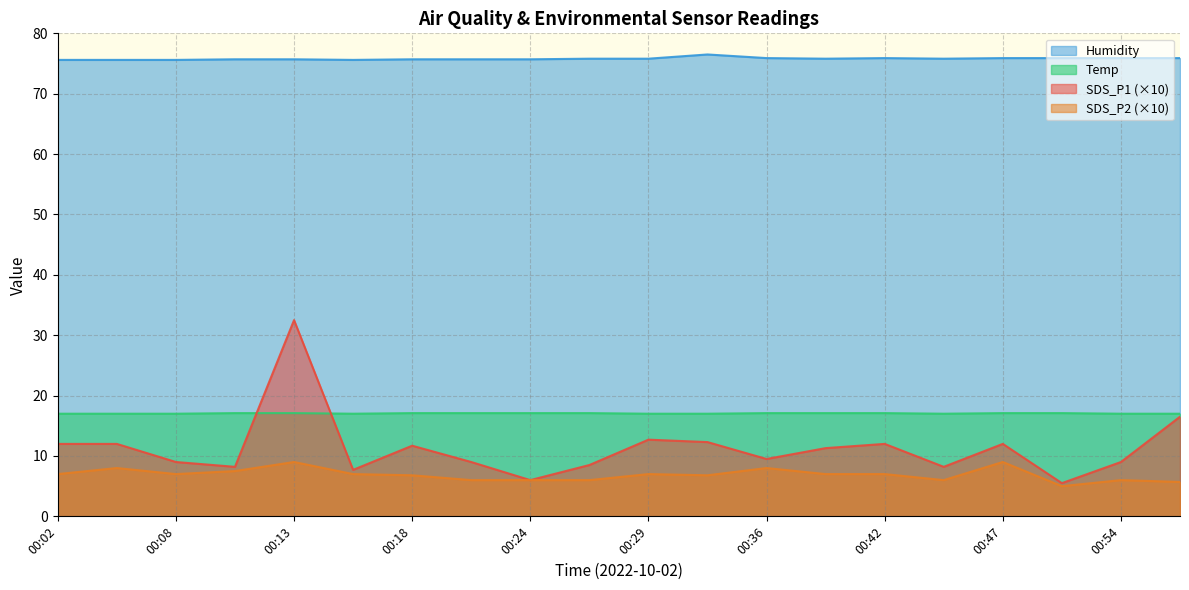

At which category is the sum across all series the highest?

00:13